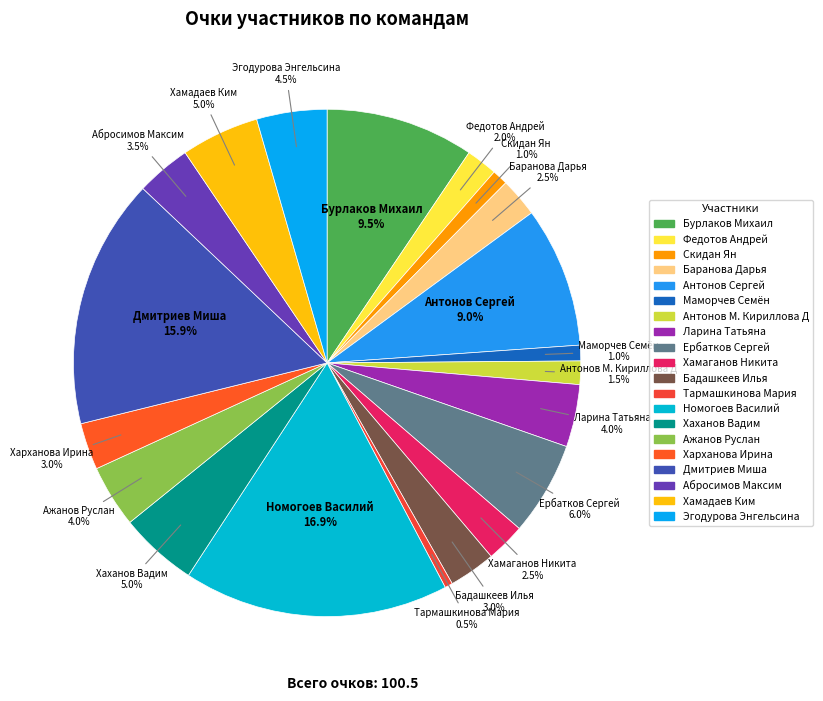

What percentage is the Дмитриев Миша slice, to the nearest percent?

16%